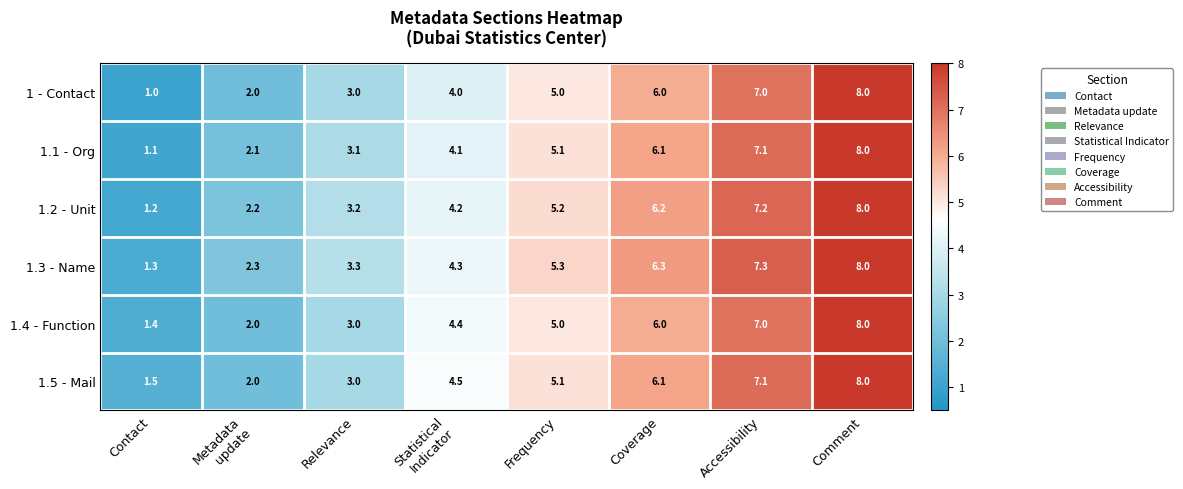

At which label does 1.4 - Function reach its peak?

Comment